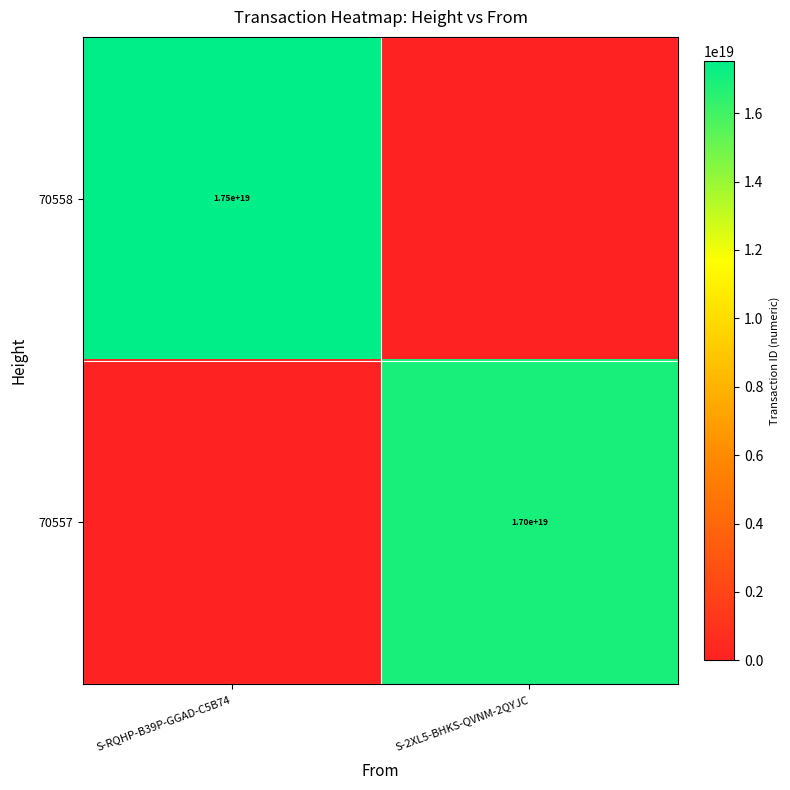

Is it true that 70558 equals 17500000000000000000 at S-RQHP-B39P-GGAD-C5B74?

True